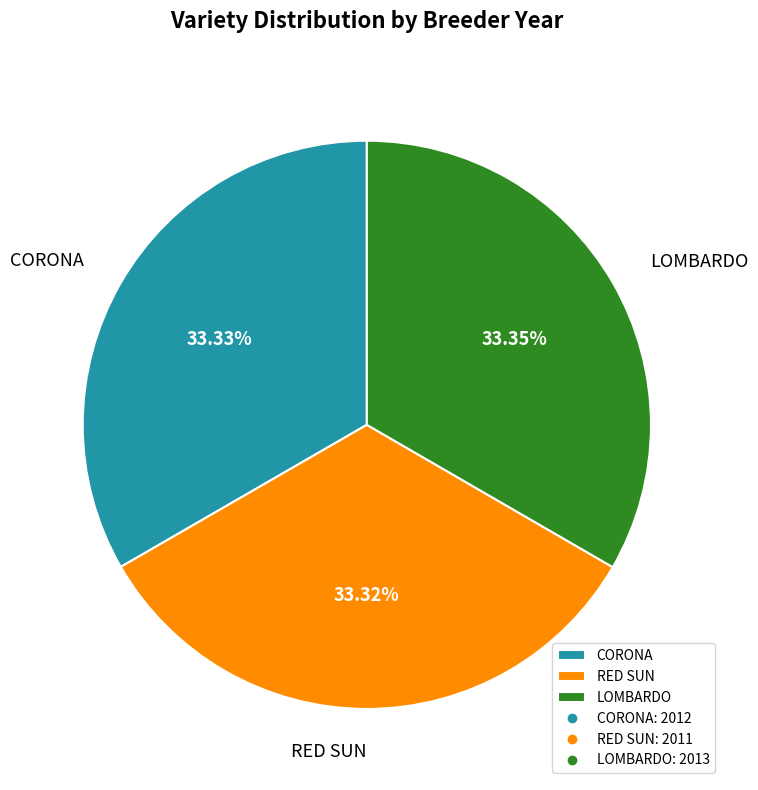

How many slices are in this pie chart?

3